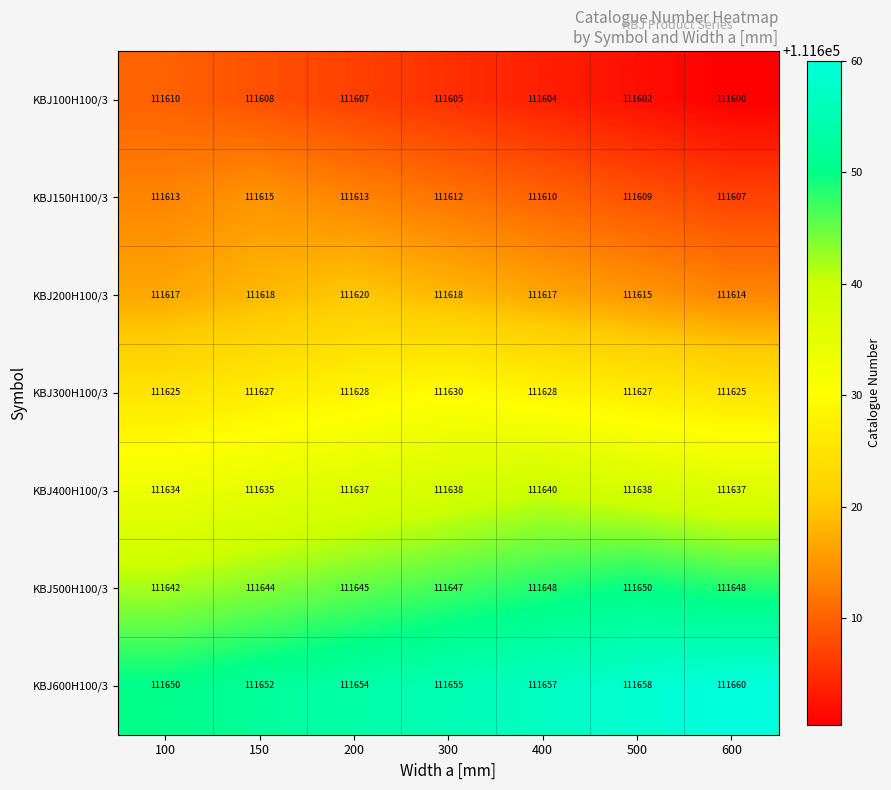

Rank the series by their maximum value, from highest to lowest.

KBJ600H100/3, KBJ500H100/3, KBJ400H100/3, KBJ300H100/3, KBJ200H100/3, KBJ150H100/3, KBJ100H100/3